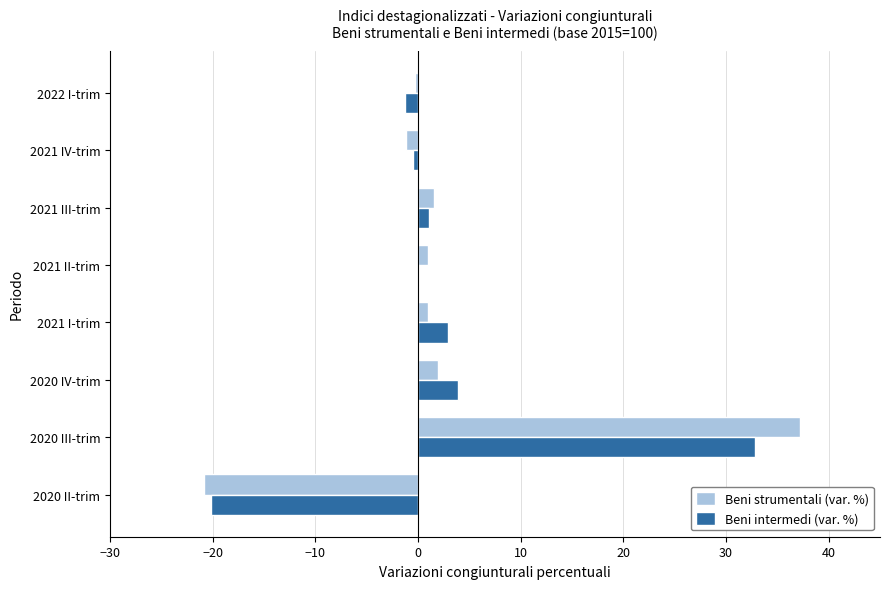

At which label does Beni strumentali (var. %) reach its peak?

2020 III-trim